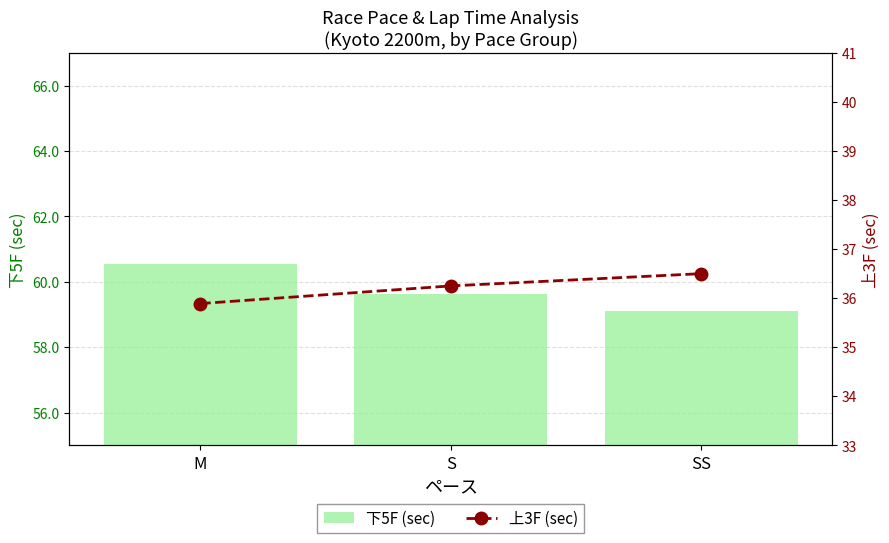

The value of 上3F (sec) at SS is 36.5. True or false?

True